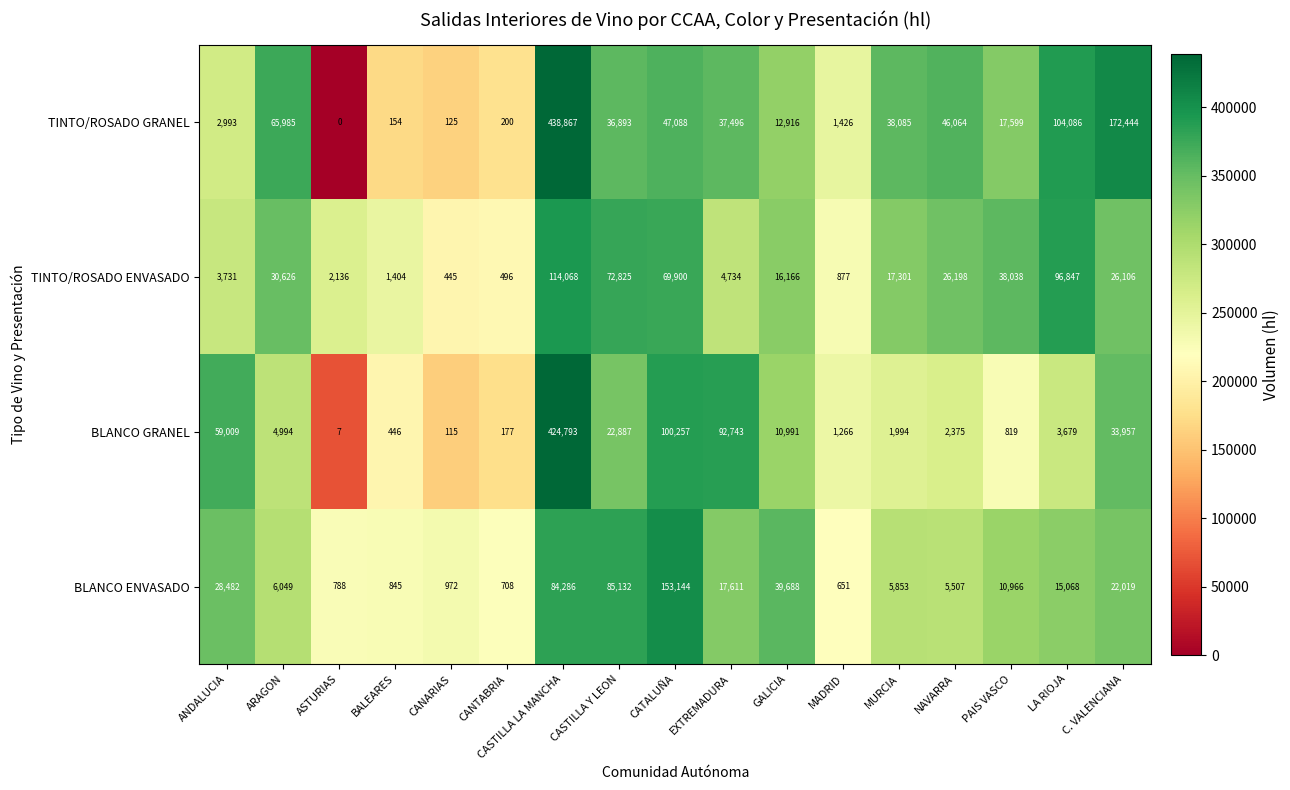

Which series changed the most between CANTABRIA and MADRID?

TINTO/ROSADO GRANEL